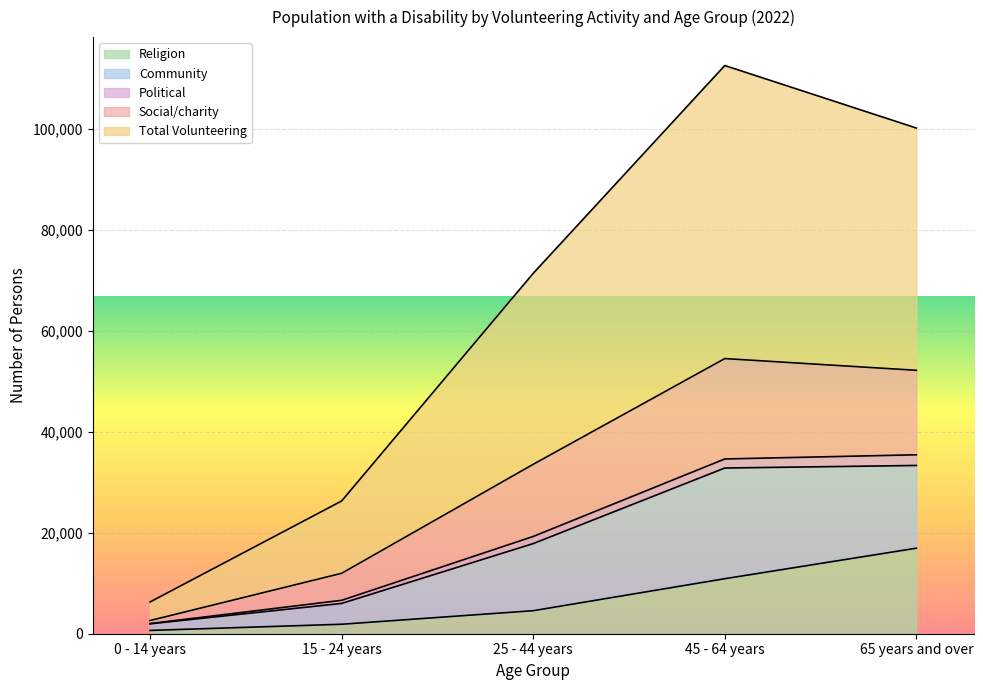

What is the greatest value displayed?

112471